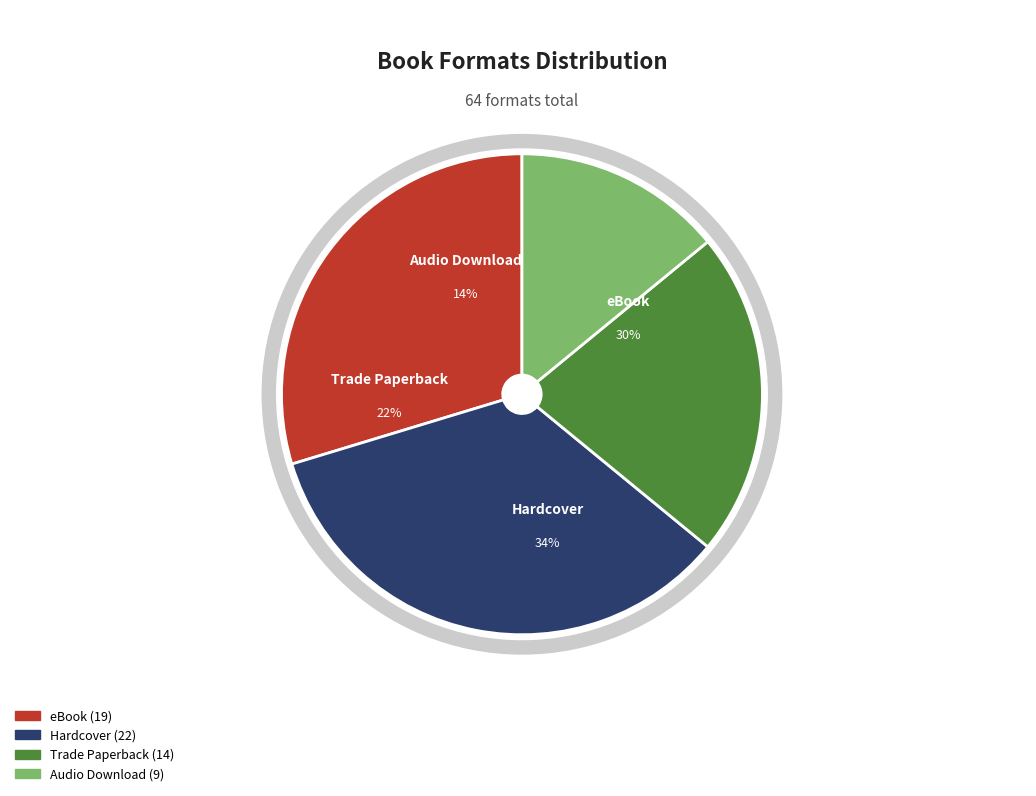

To the nearest percent, what percentage of the pie is Hardcover?

34%